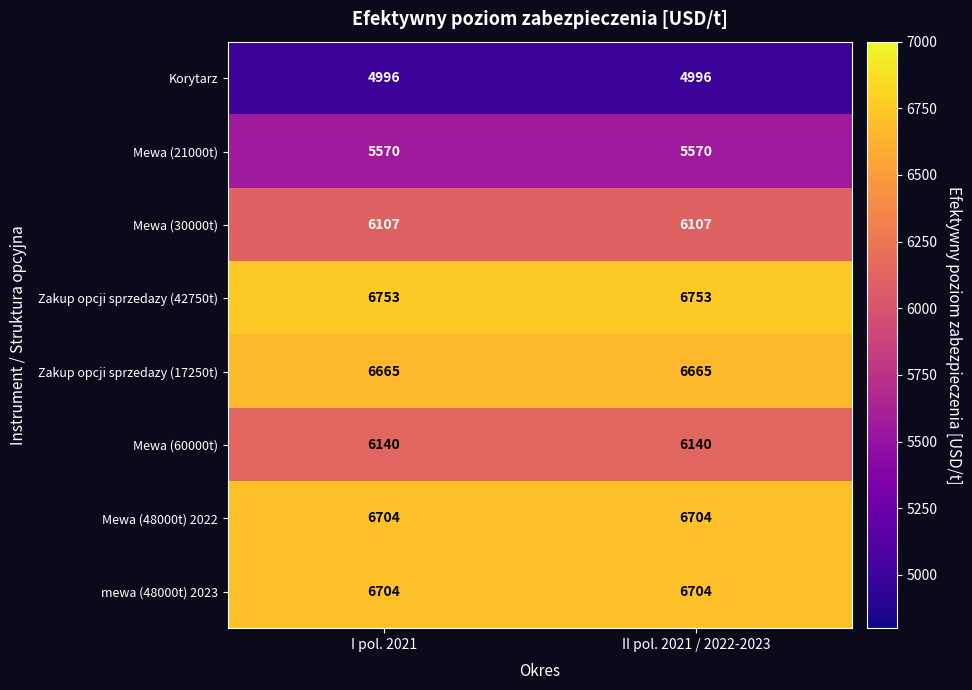

How many distinct data groups are displayed?

8